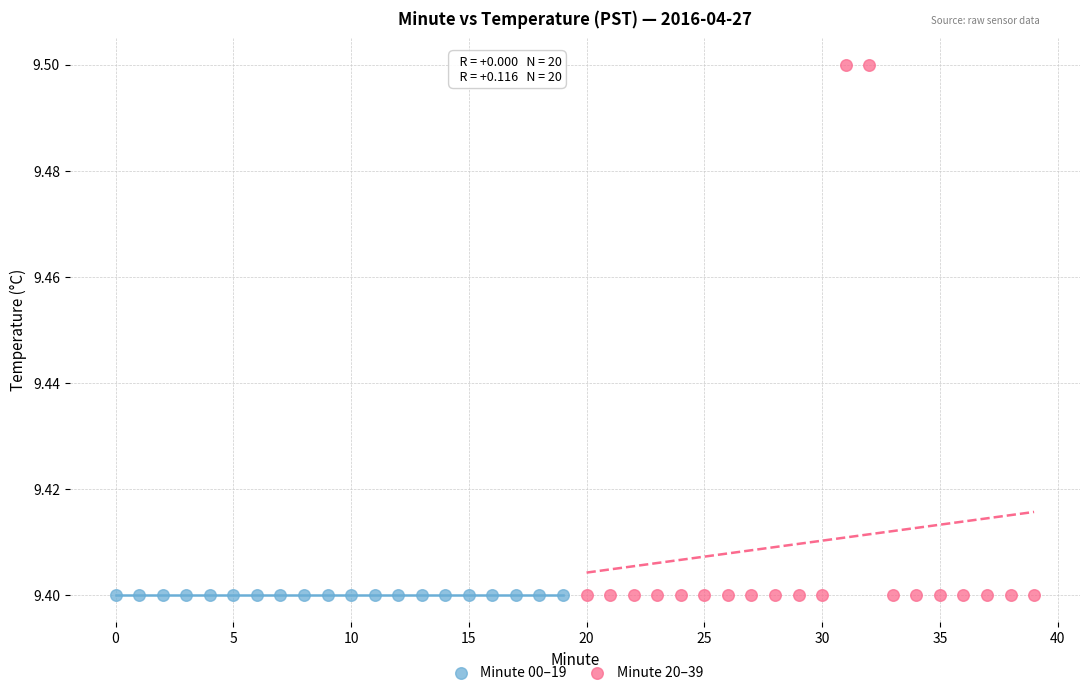

Which series reaches the maximum Y coordinate?

Minute 20–39